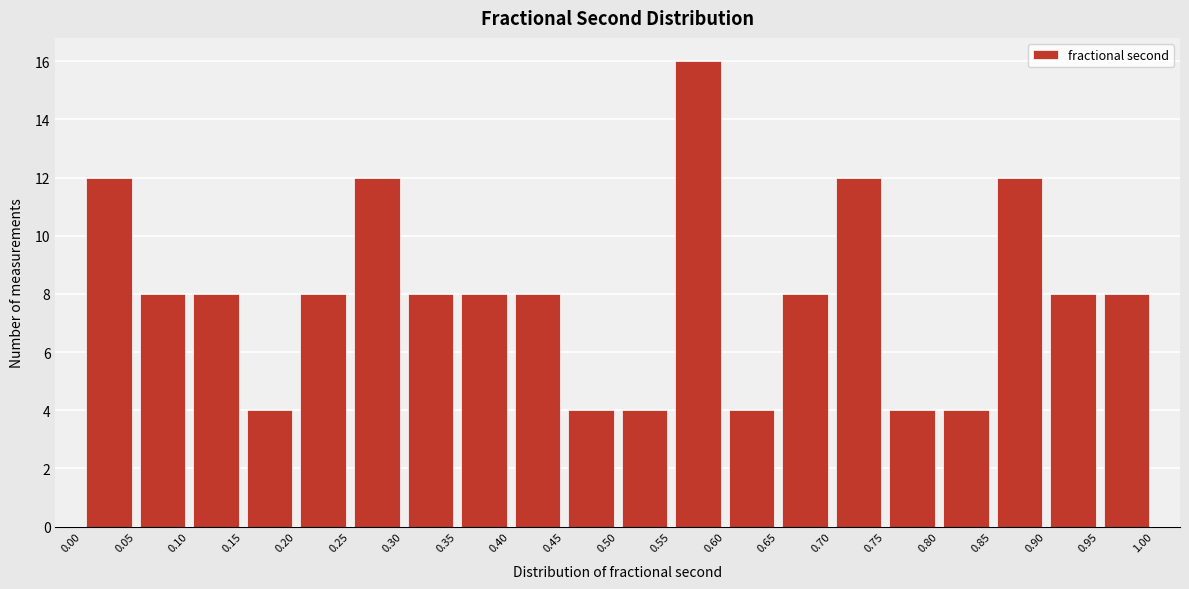

Which range on the x-axis has the tallest bar?

0.55 to 0.60